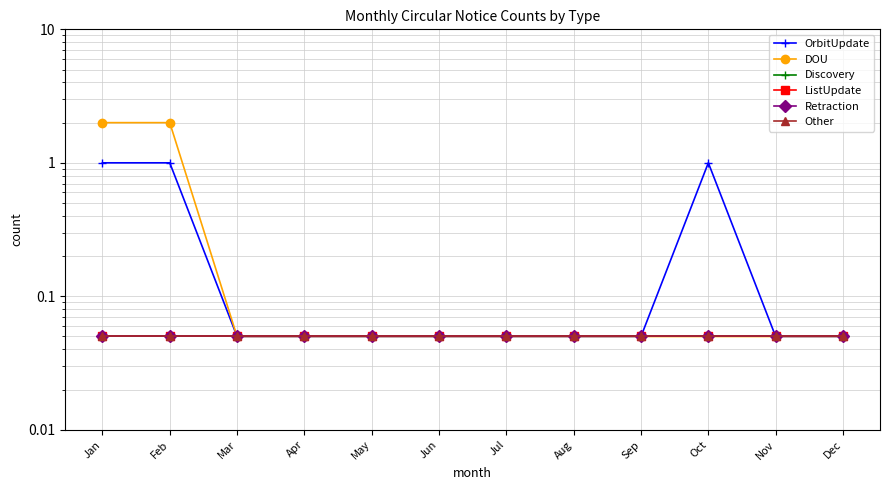

True or false: DOU has a value of 0.0 at Mar.

False